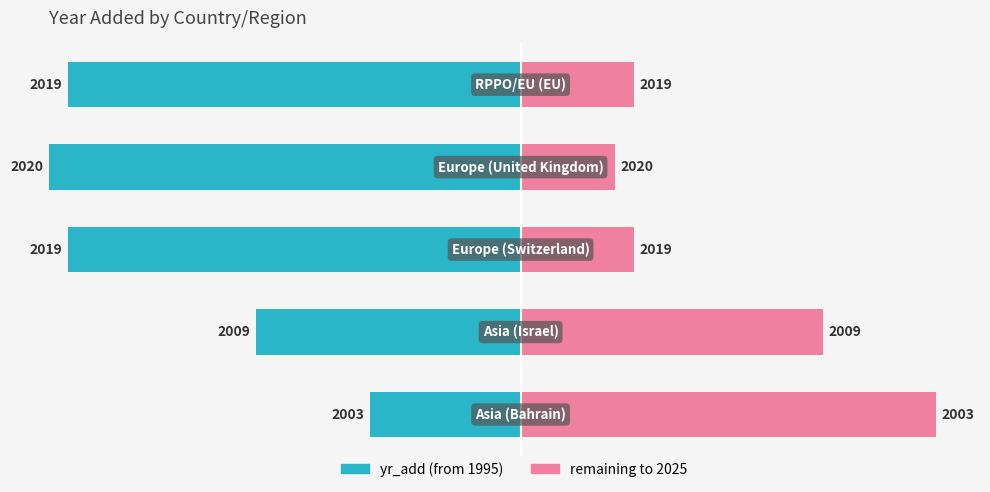

Reading right to left, transcribe all the data shown in this chart.

yr_add (from 1995): 24	25	24	14	8
remaining to 2025: 6	5	6	16	22